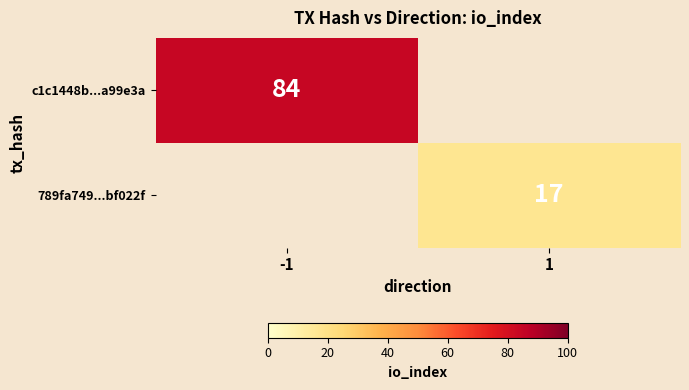

The c1c1448b...a99e3a series shows 84 at -1. True or false?

True